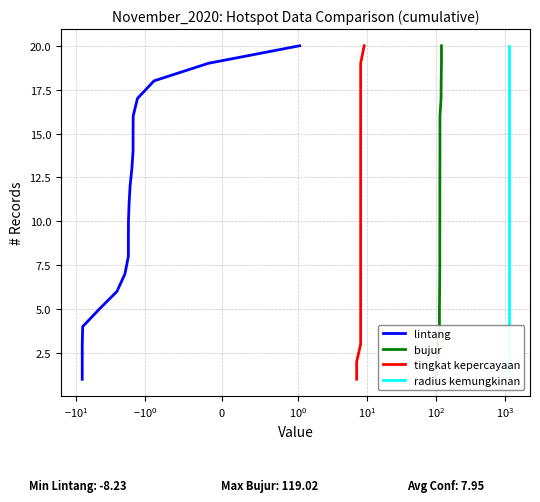

How many categories are shown in the chart?

20